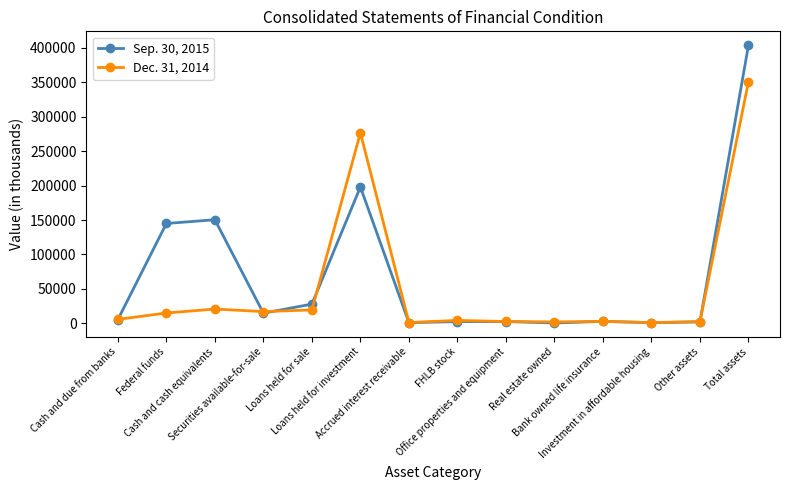

Is the value of Dec. 31, 2014 at Cash and cash equivalents greater than the value of Sep. 30, 2015 at Cash and due from banks?

Yes